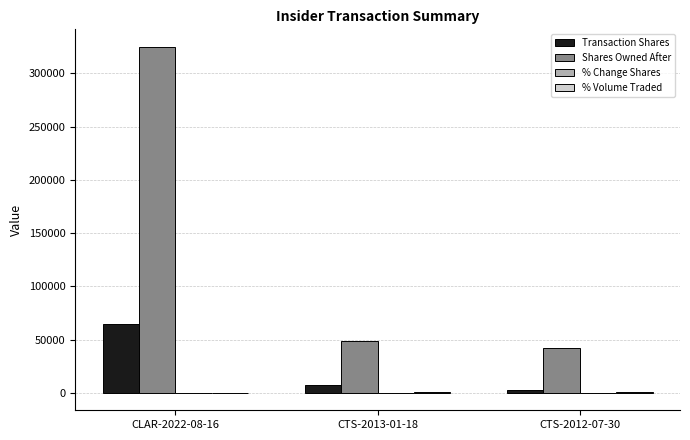

Which series changed the most between CLAR-2022-08-16 and CTS-2013-01-18?

Shares Owned After